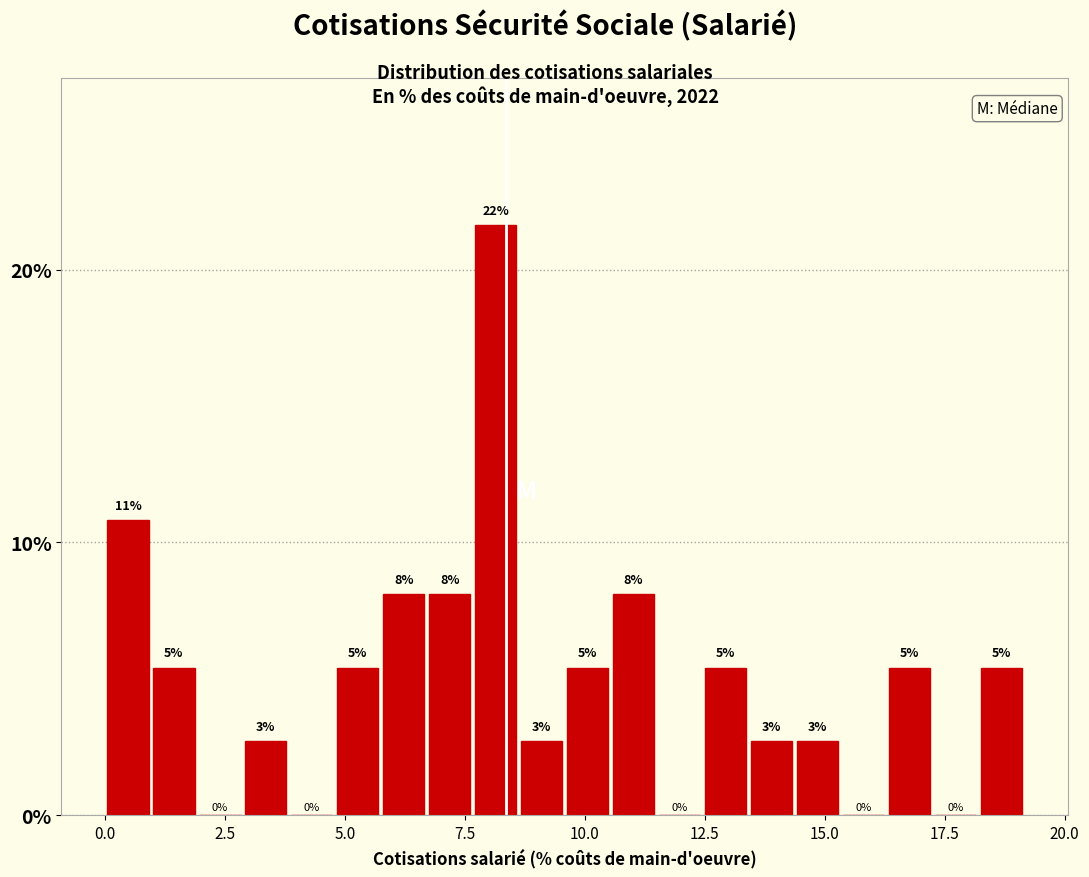

Around what value on the x-axis is the tallest bar? Give the approximate position of its centre, as read against the axis.

8.0